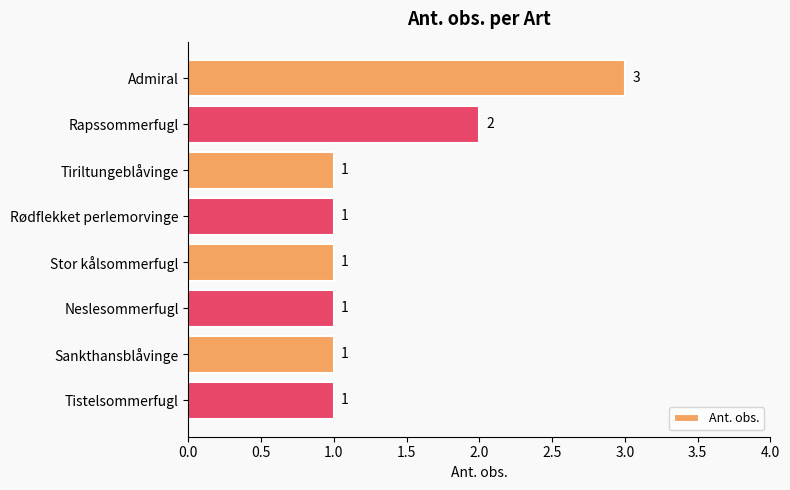

Are the bars grouped side by side (vs. stacked)?

No